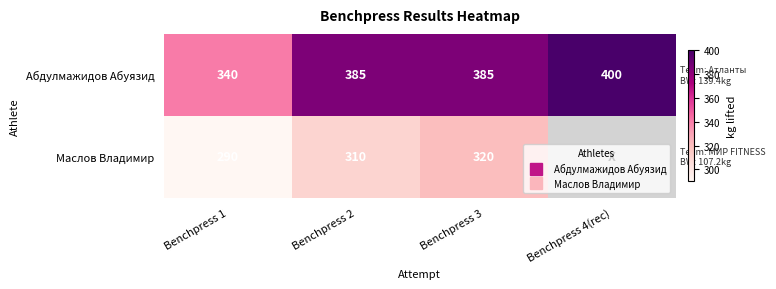

How many values in the Абдулмажидов Абуязид series exceed 385?

1